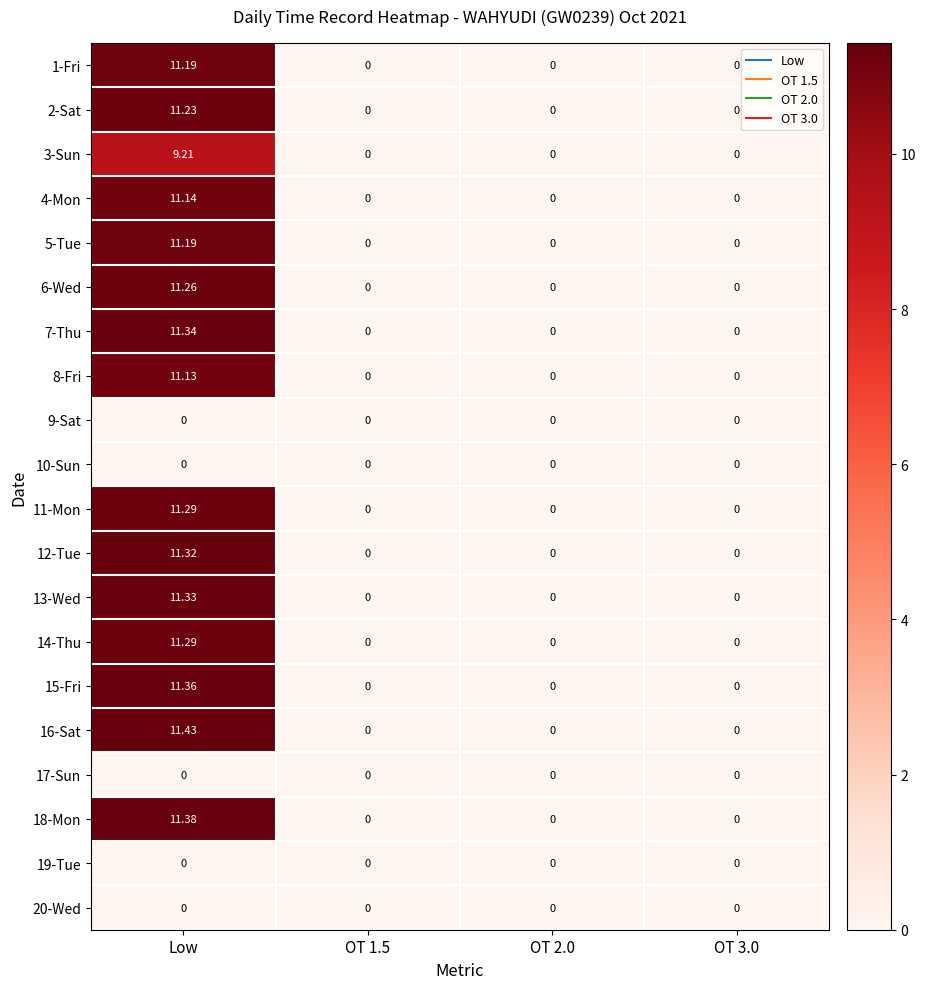

At which category is the sum across all series the highest?

Low